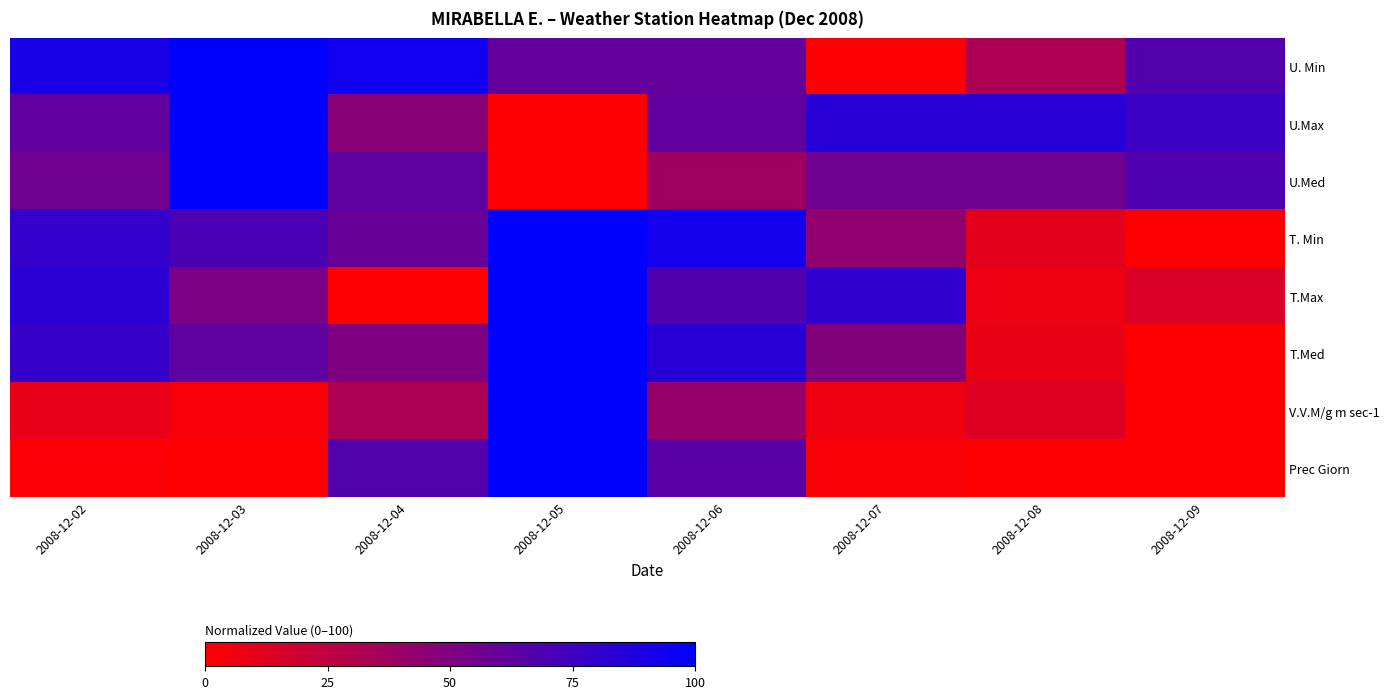

What is the total value across all series at 2008-12-06?

512.2